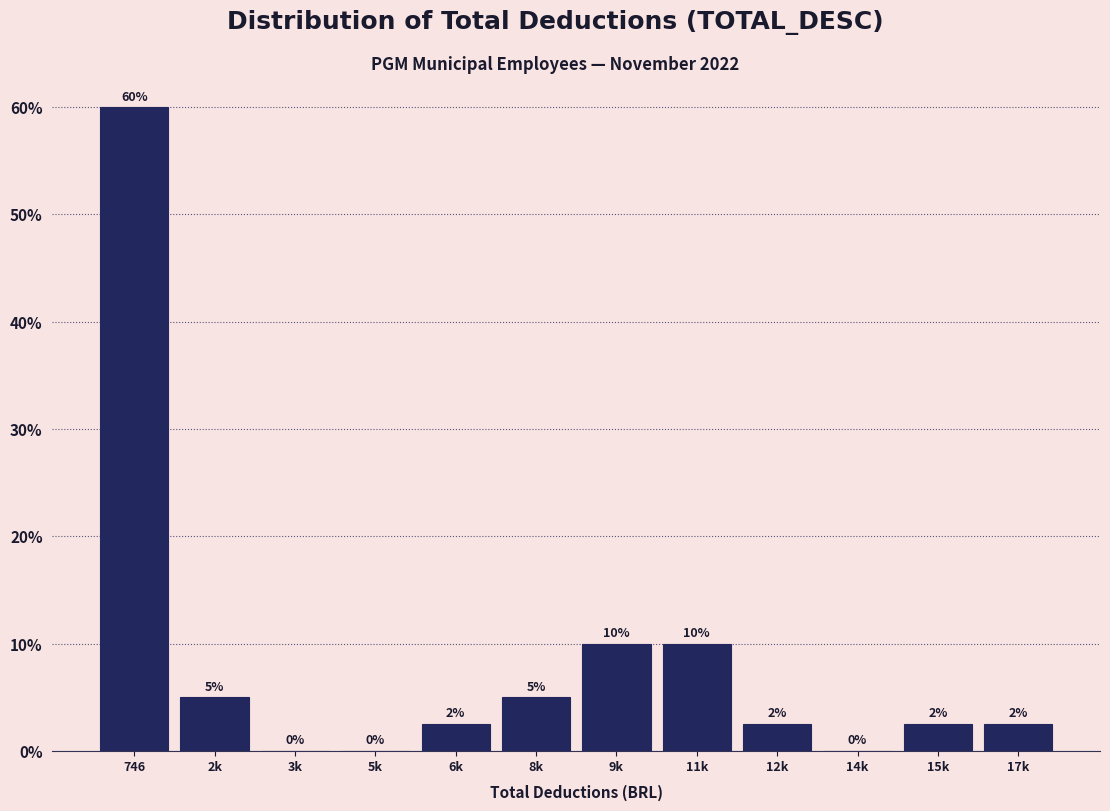

Are the bars horizontal?

No